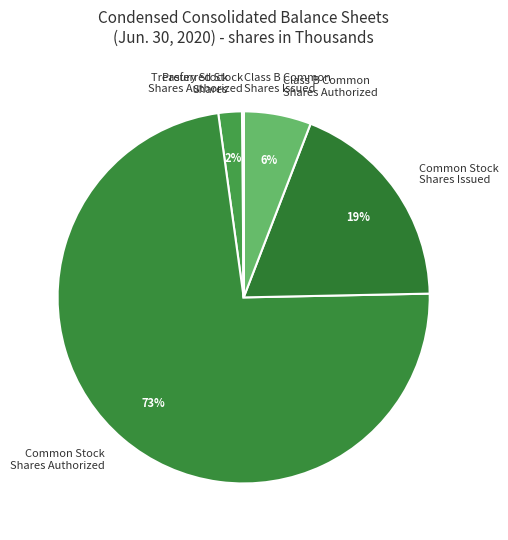

Is there any slice that represents more than half of the pie?

Yes